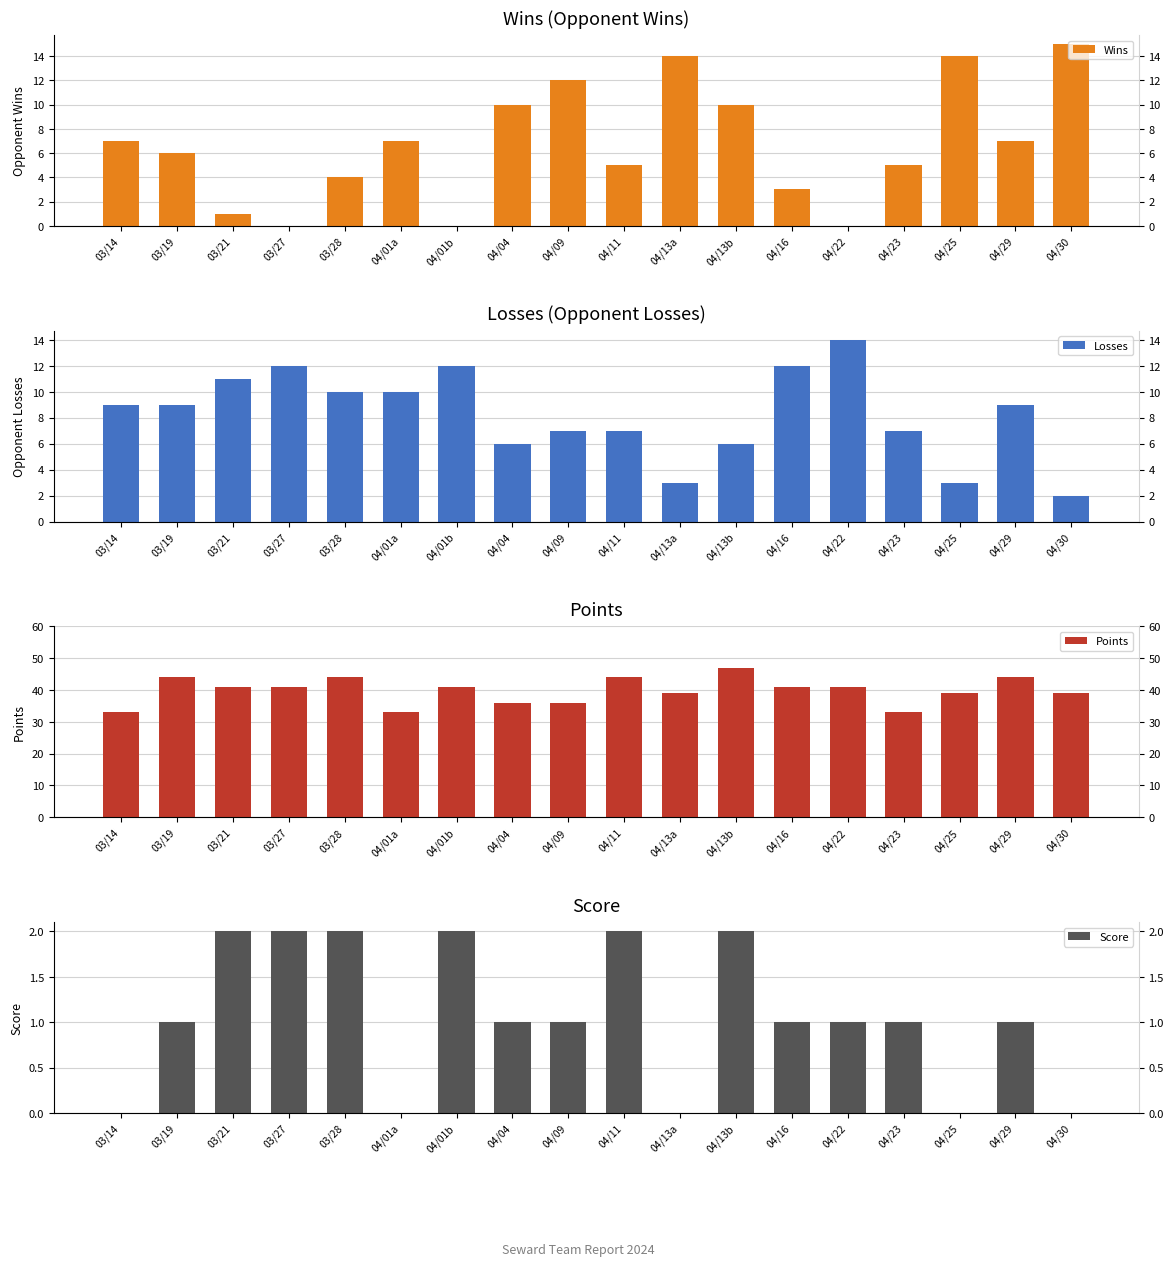

What value does the Wins series have at 04/30?

15